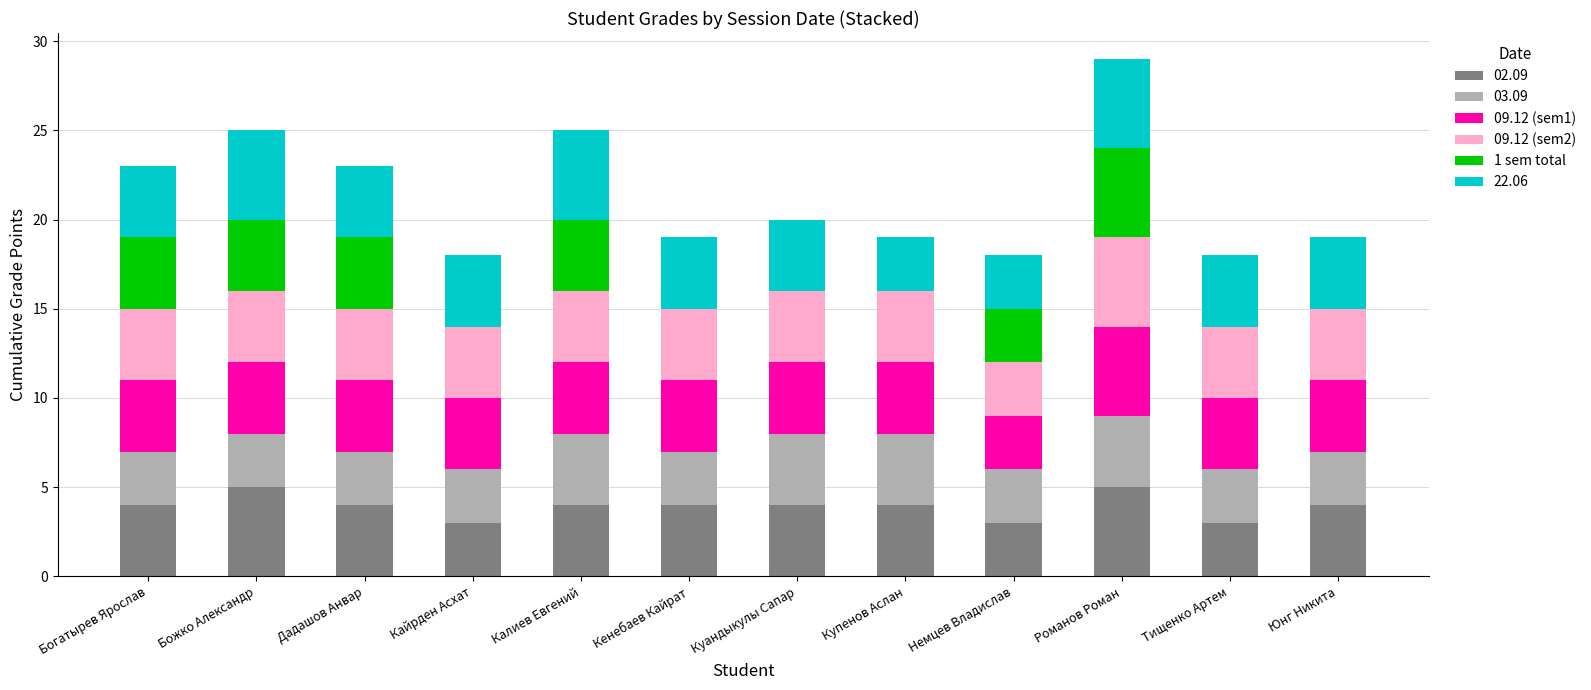

Count the number of categories in the chart.

12